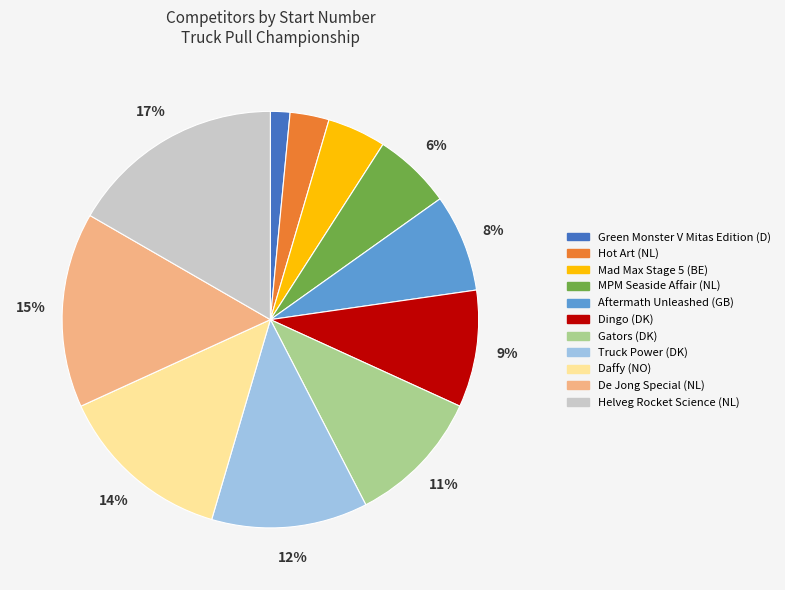

What percentage is the Aftermath Unleashed (GB) slice, to the nearest percent?

8%